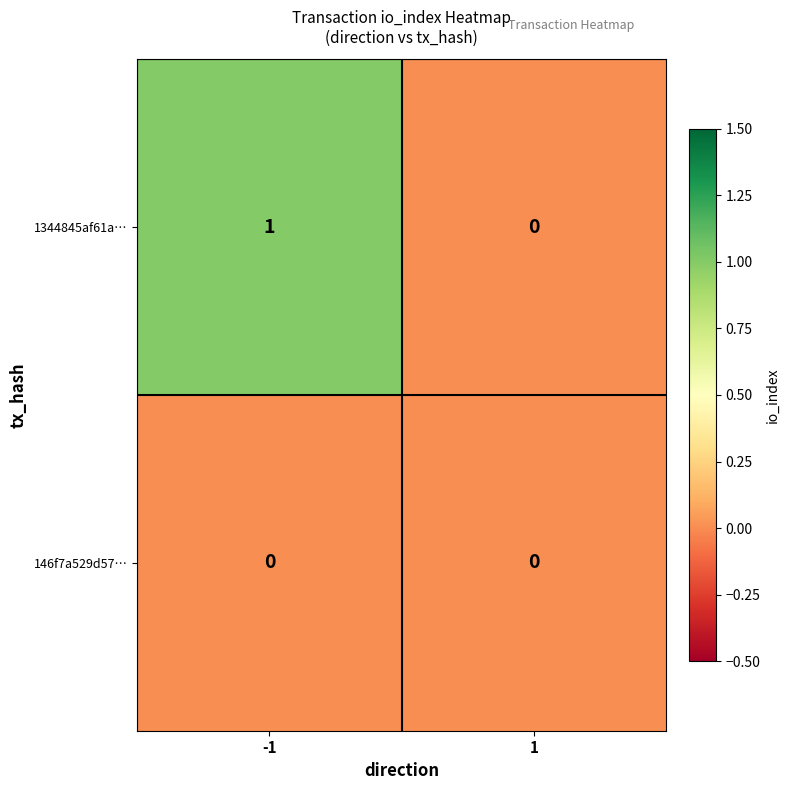

How many values in the 1344845af61a… series are below 1?

1